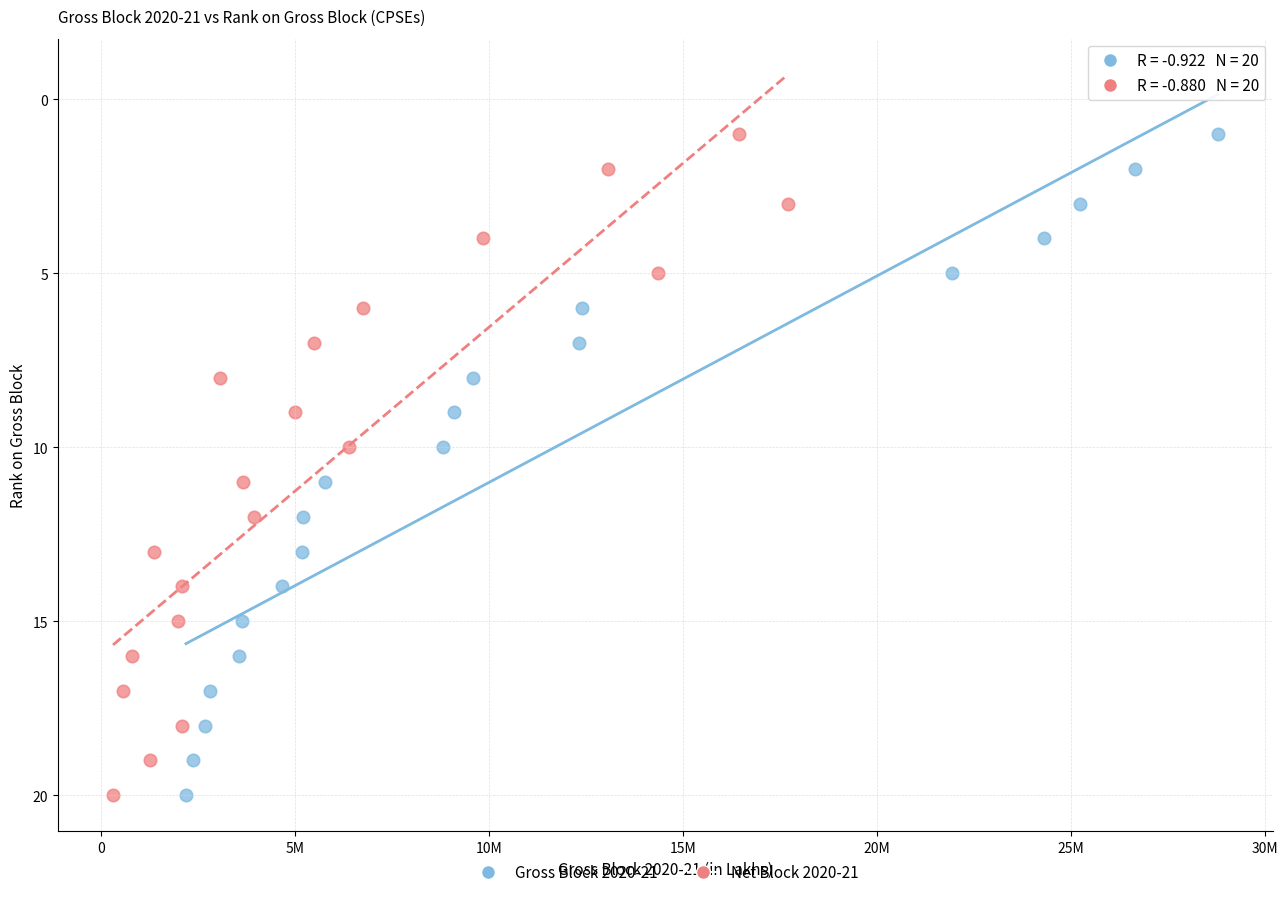

What are all the series names shown in the legend?

Gross Block 2020-21, Net Block 2020-21